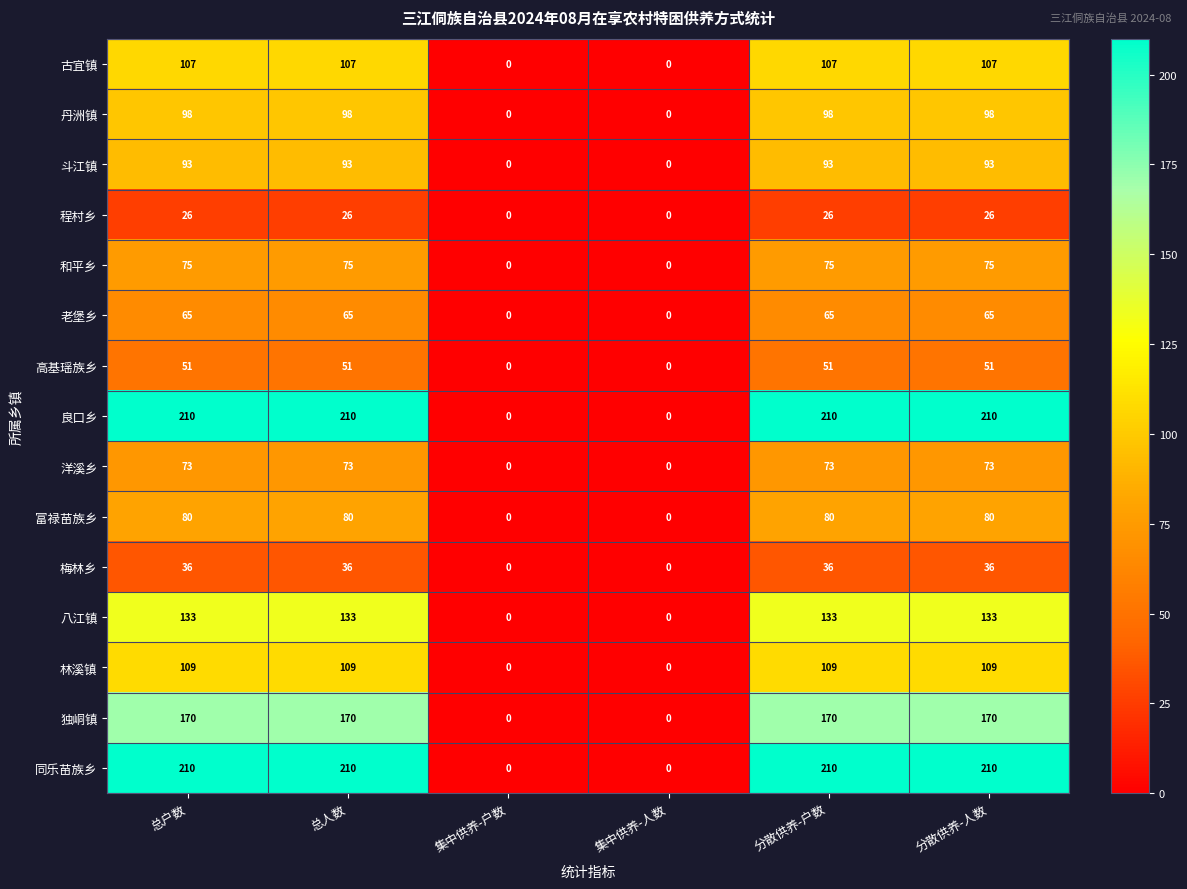

Count the 斗江镇 values in the range 0 to 93.

6